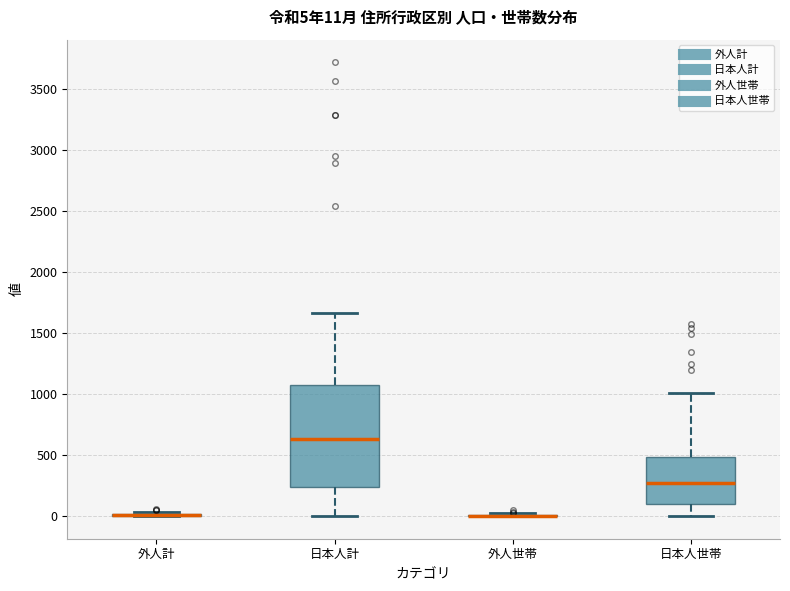

Which box is the tallest, from its lower edge to its upper edge?

日本人計